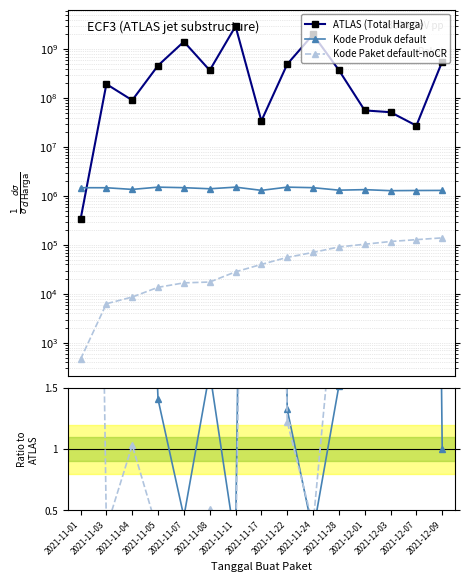

True or false: Kode Paket default-noCR and ATLAS (Total Harga) intersect in this chart.

False